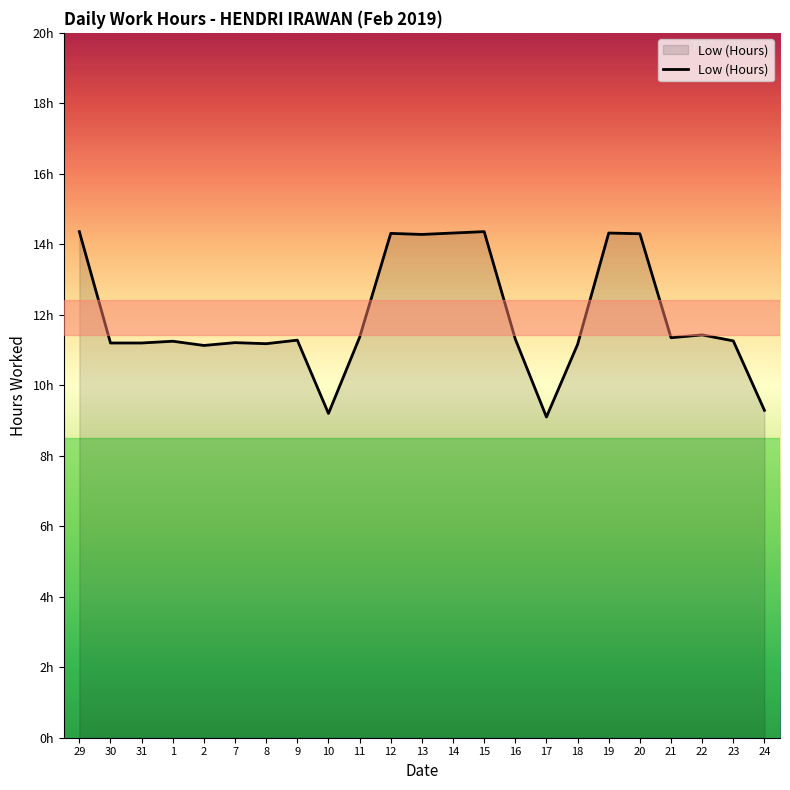

What is the sum of the values at 15 and 21?

25.7